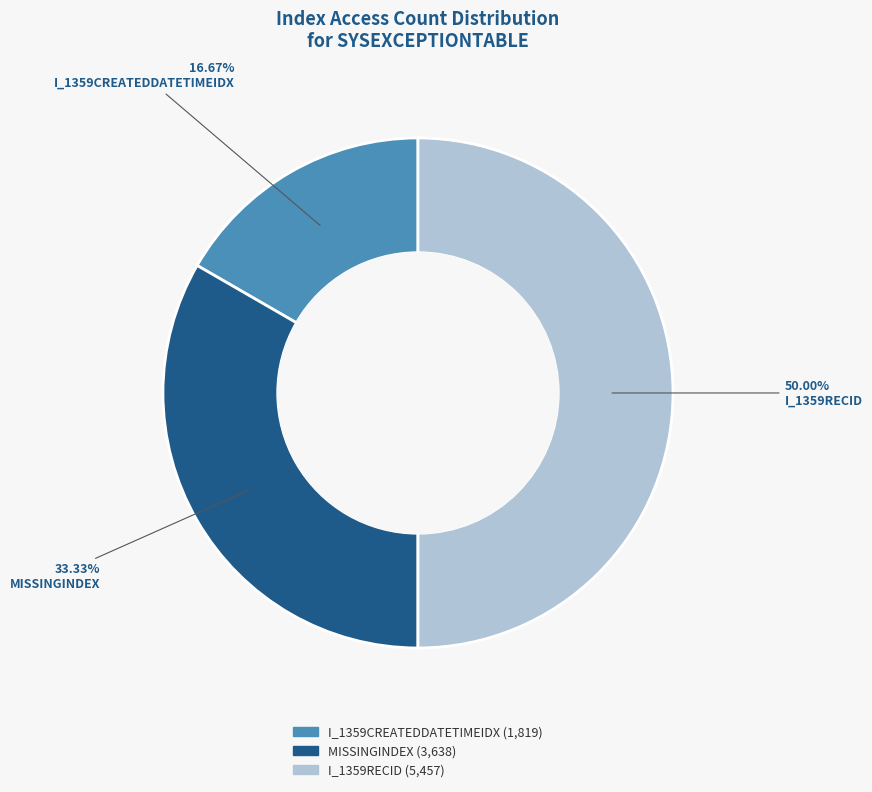

Count the number of slices in the pie.

3